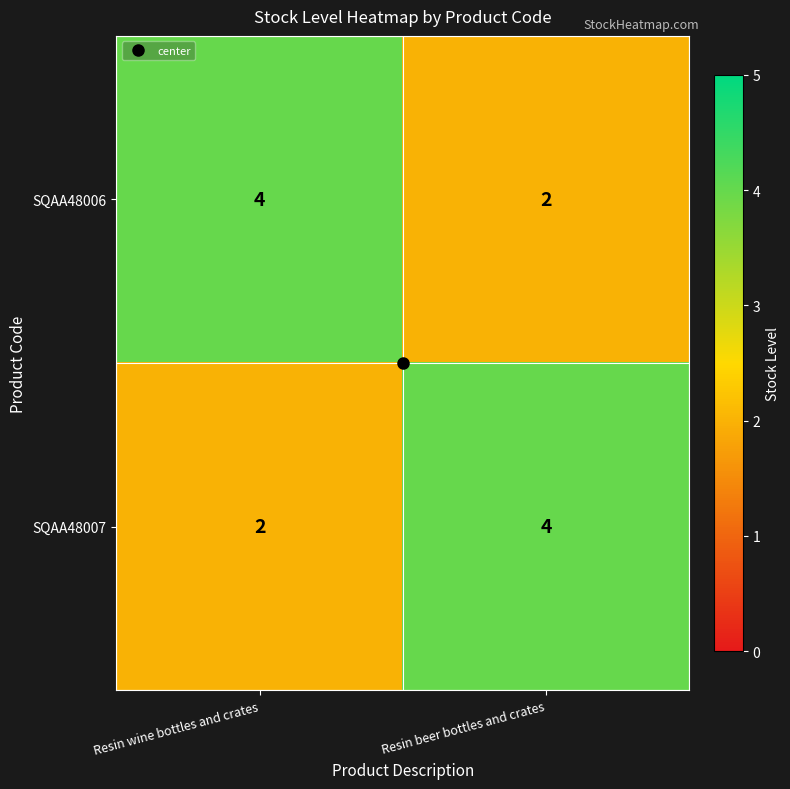

What is the maximum value shown in the chart?

4